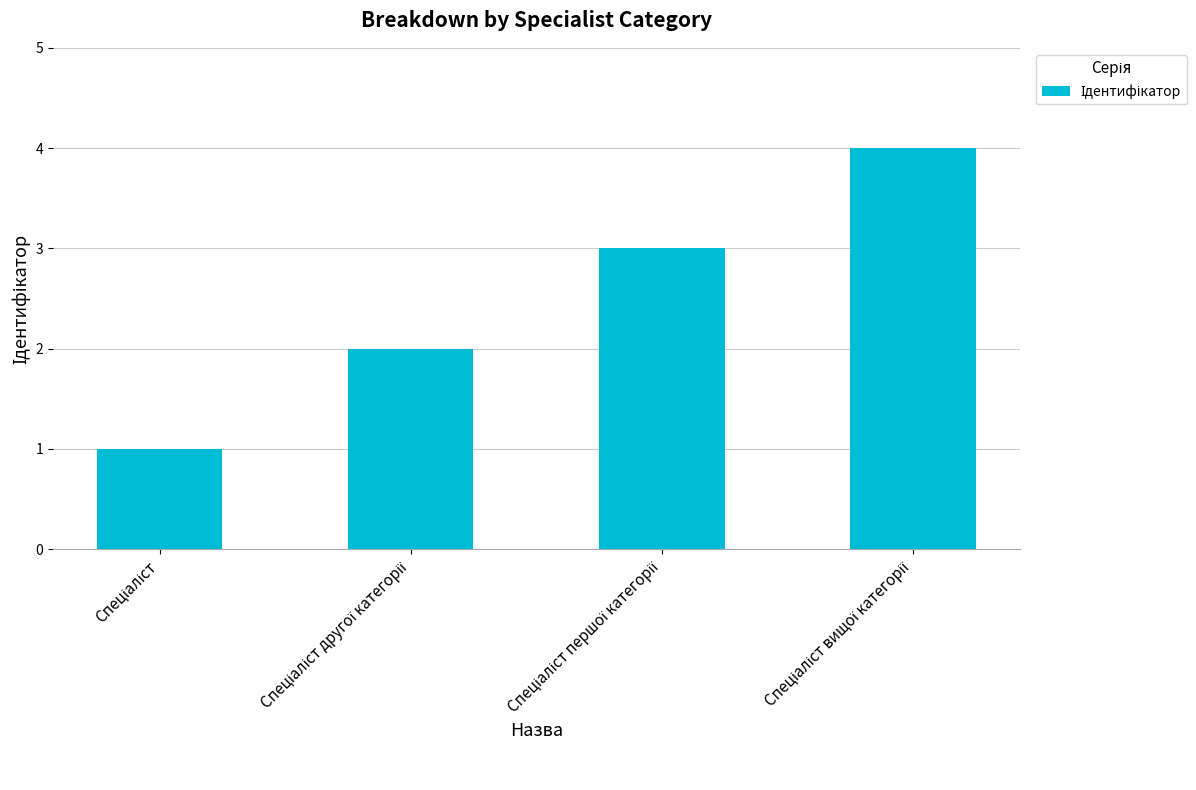

How many values are between 2 and 4?

3